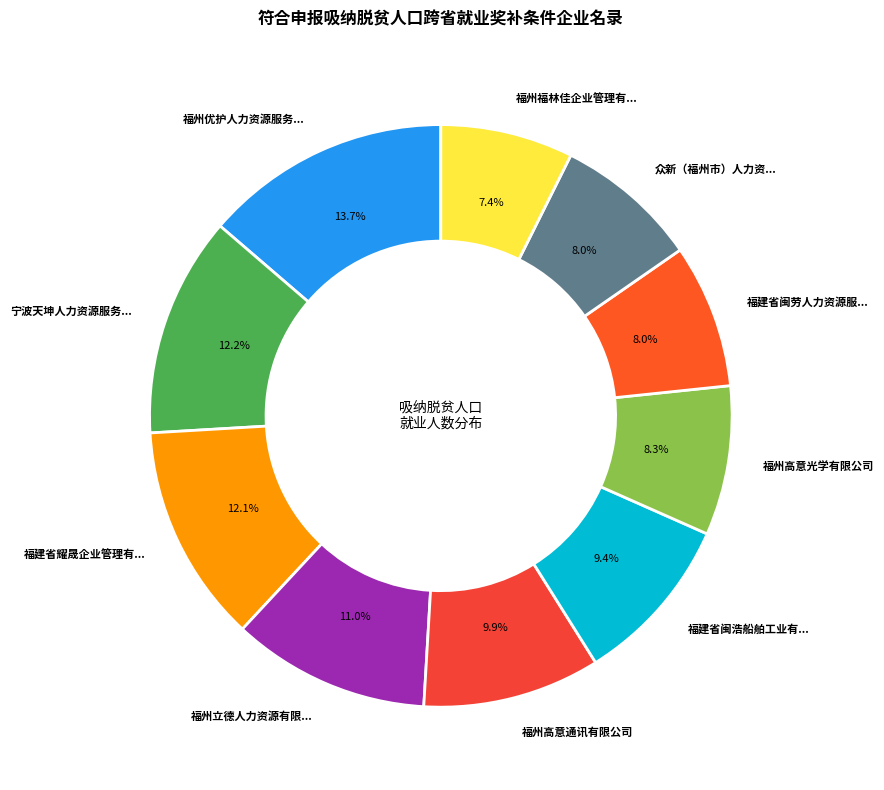

How many segments does this pie chart have?

10